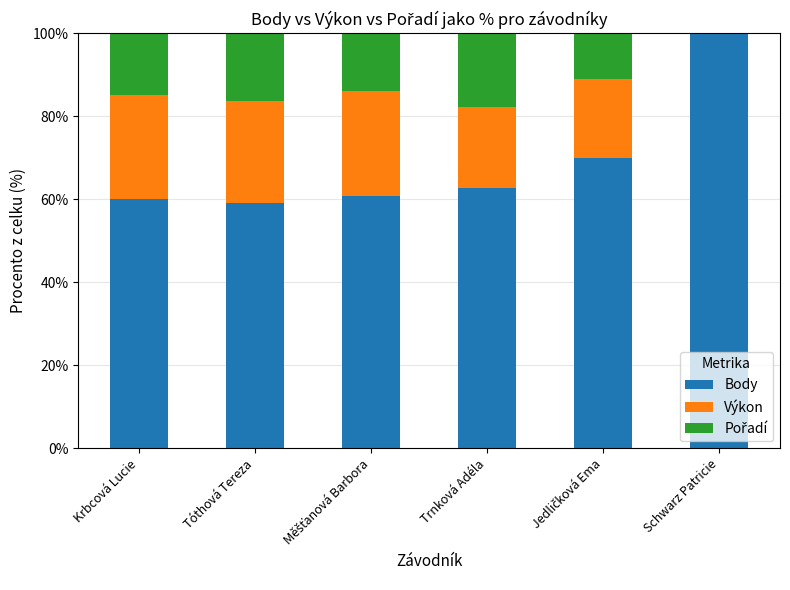

At which label does Body reach its peak?

Schwarz Patricie